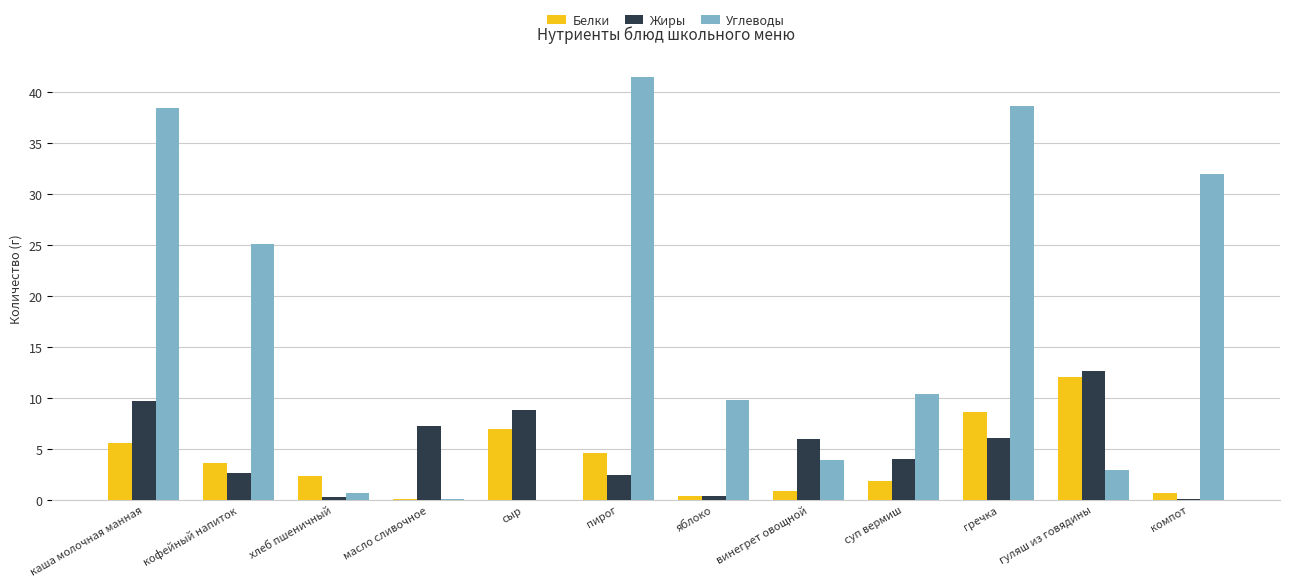

What value does the Углеводы series have at винегрет овощной?

3.9